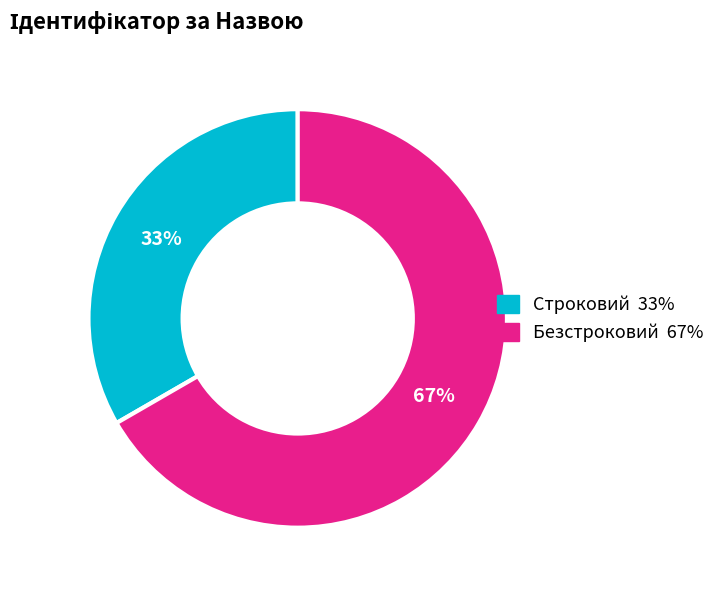

To the nearest percent, what portion does Строковий represent?

33%